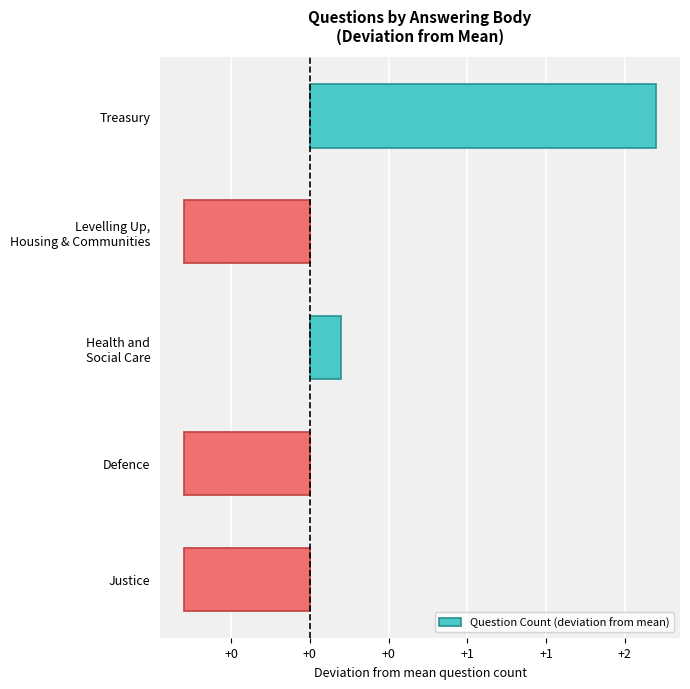

Are the bars horizontal?

Yes